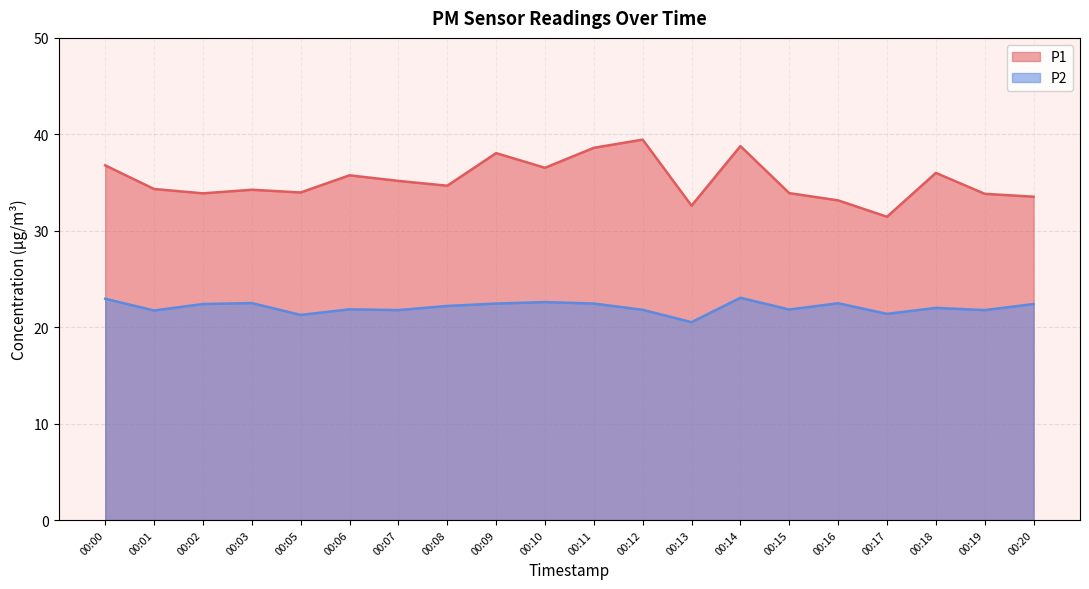

The value of P1 at 00:11 is 38.6. True or false?

True